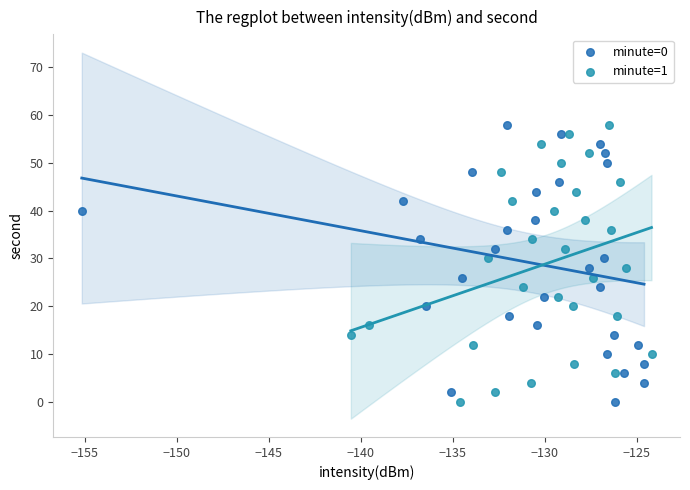

What are all the series names shown in the legend?

minute=0, minute=1